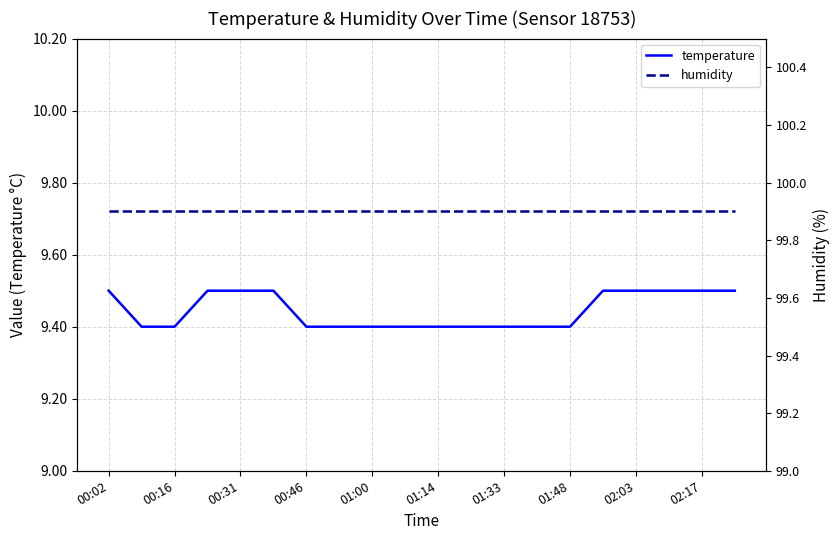

Is it true that temperature equals 14.5 at 01:33?

False